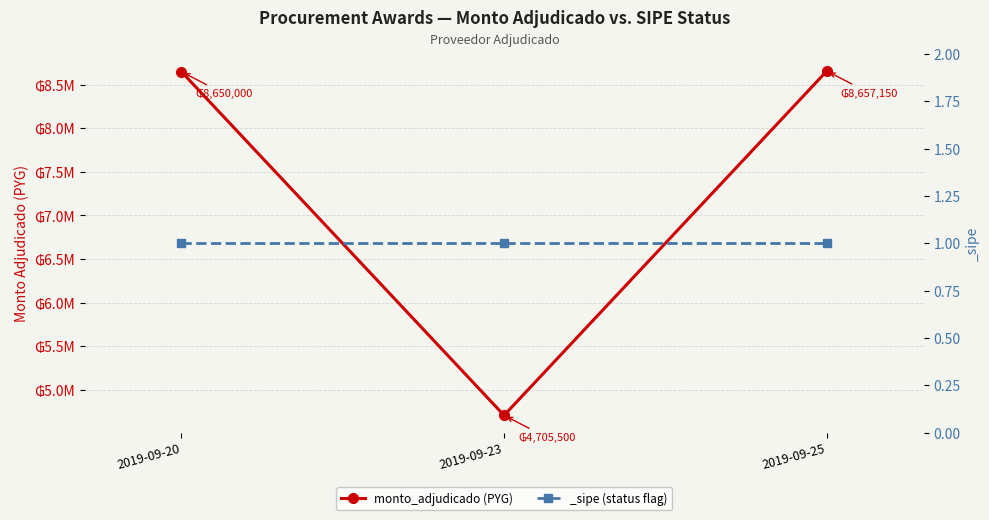

The value at 2019-09-20 is 8650000. True or false?

True